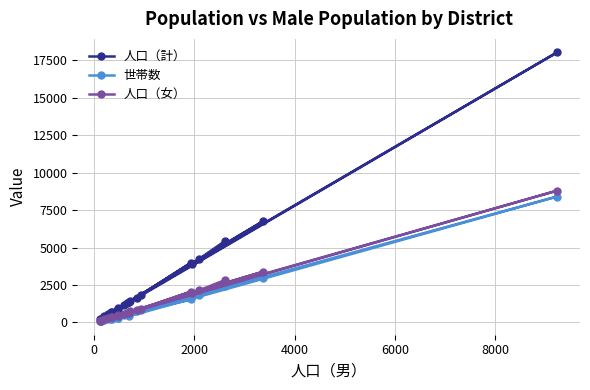

Which series has the largest range (max minus min)?

人口（計）